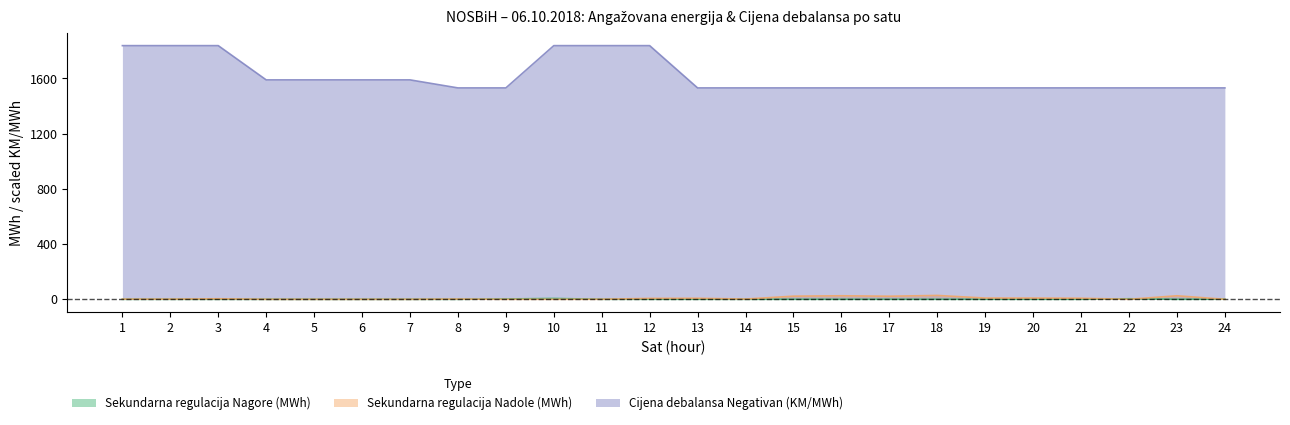

How many series are shown in this chart?

3